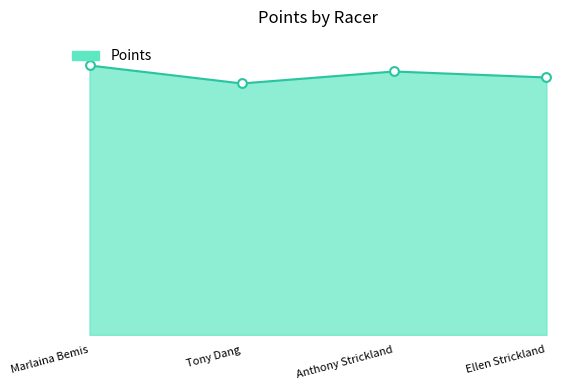

What is the change in value from Marlaina Bemis to Tony Dang?

-33.8